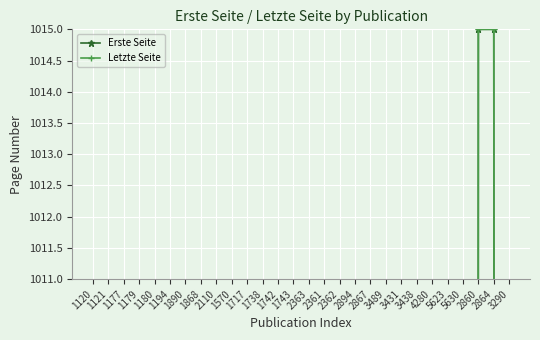

Where do Letzte Seite and Erste Seite first cross each other?

1742 and 1743